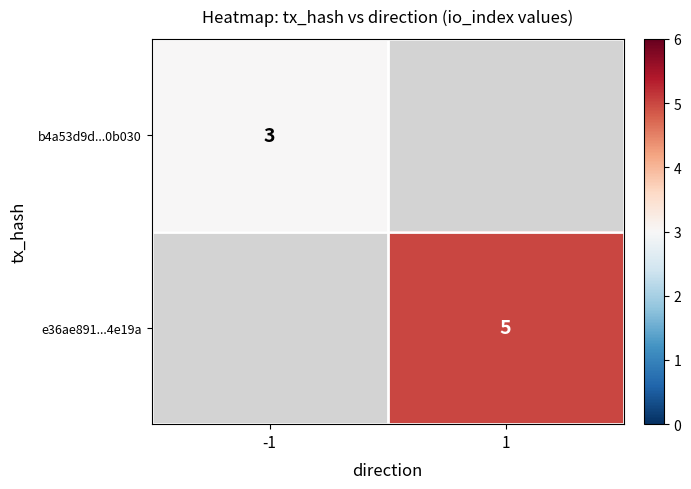

The value of e36ae891...4e19a at 1 is 2. True or false?

False